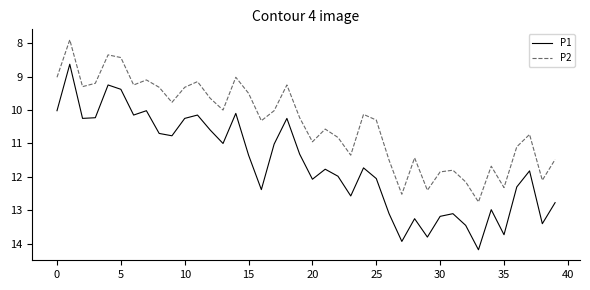

What are all the series names shown in the legend?

P1, P2